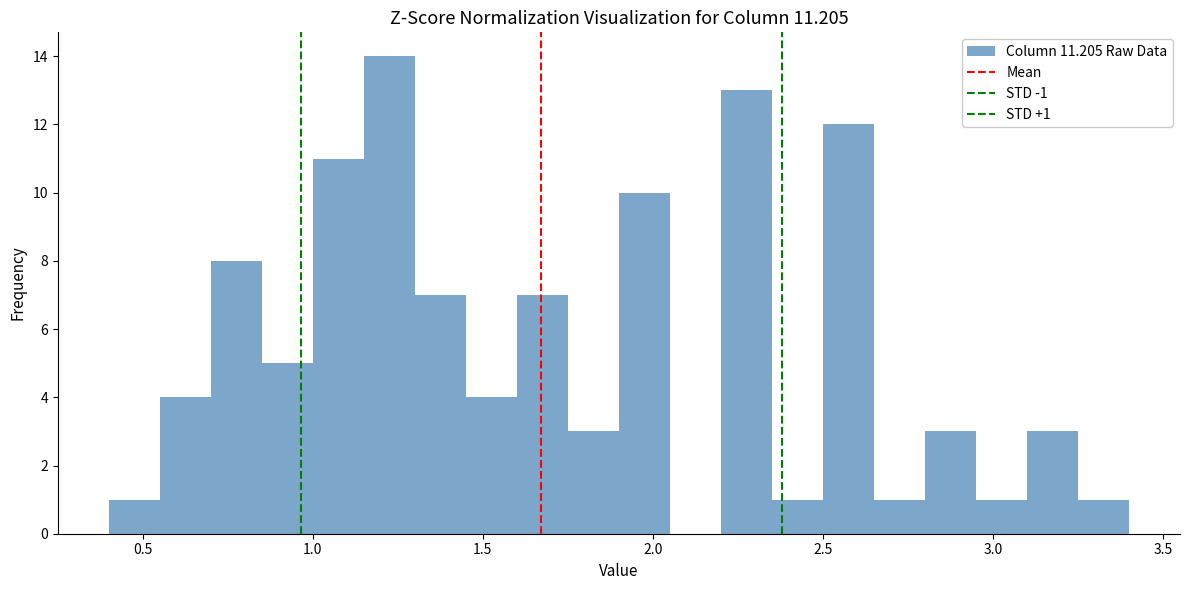

Around what value on the x-axis is the tallest bar? Give the approximate position of its centre, as read against the axis.

1.25